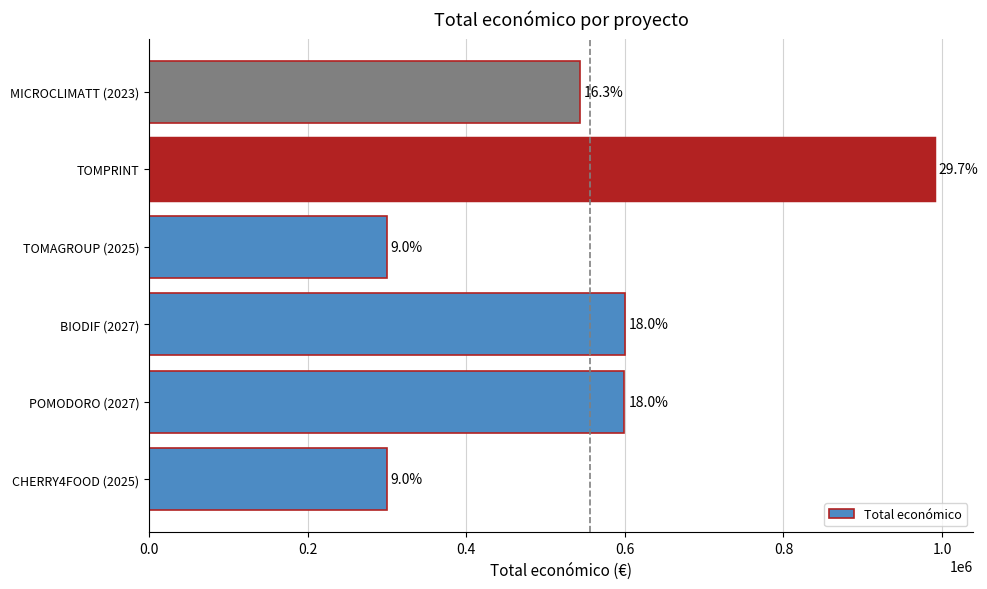

Does the chart contain any negative values?

No